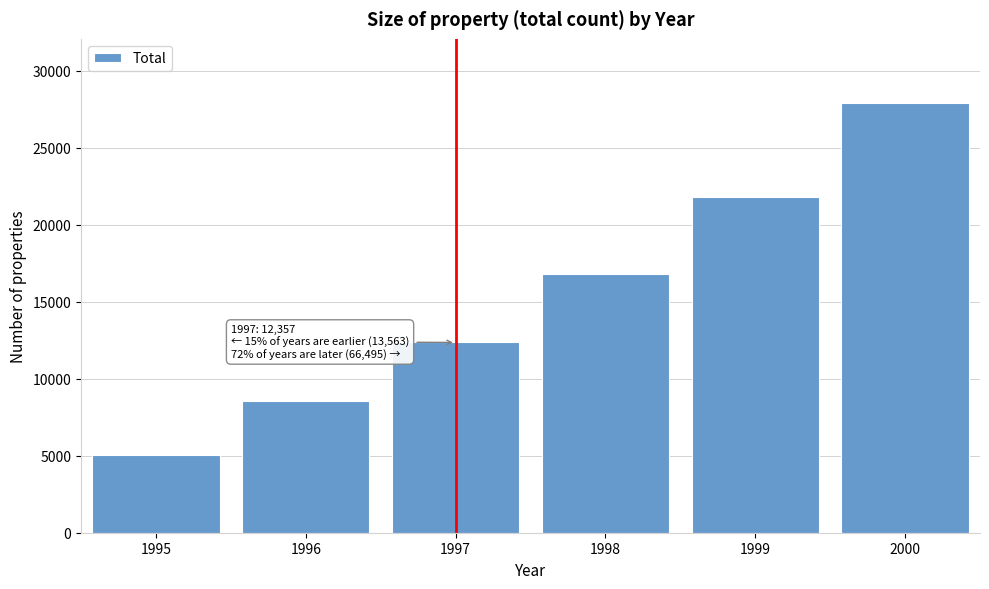

Reading right to left, extract all data points from this chart.

27887	21821	16787	12357	8547	5016